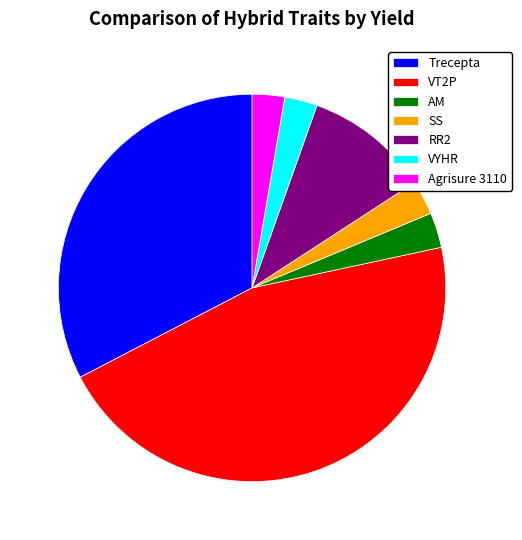

Which slice is the largest?

VT2P